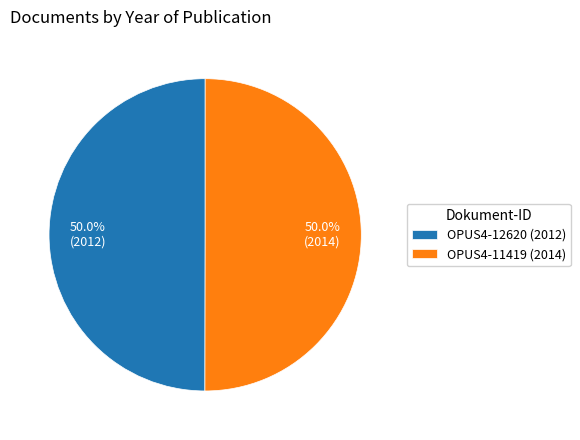

Approximately how many times larger is the value at OPUS4-12620 (2012) compared to OPUS4-11419 (2014)?

1.0